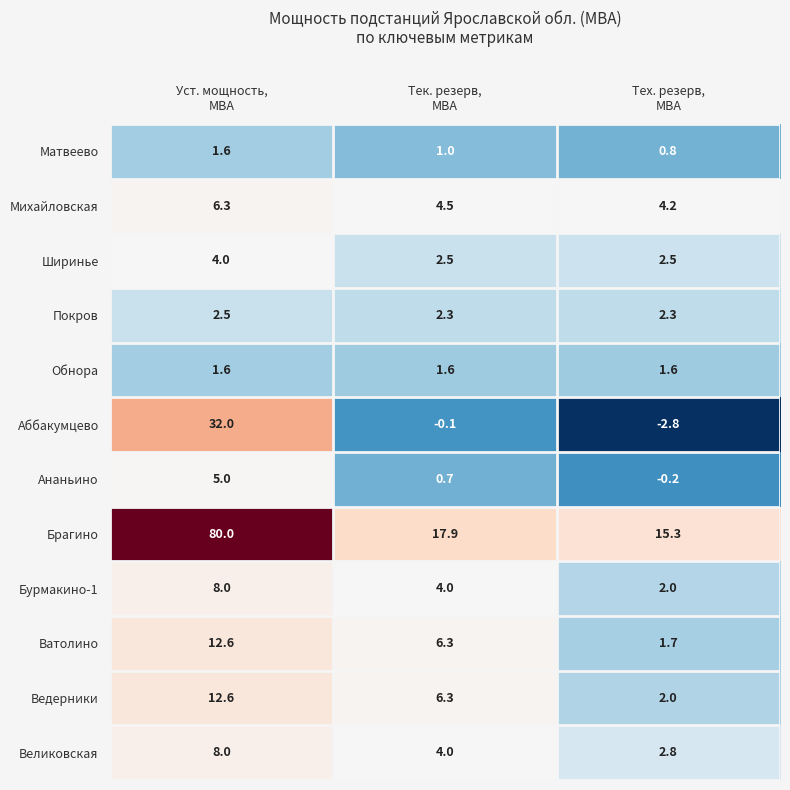

What is the average value of the Брагино series?

37.7